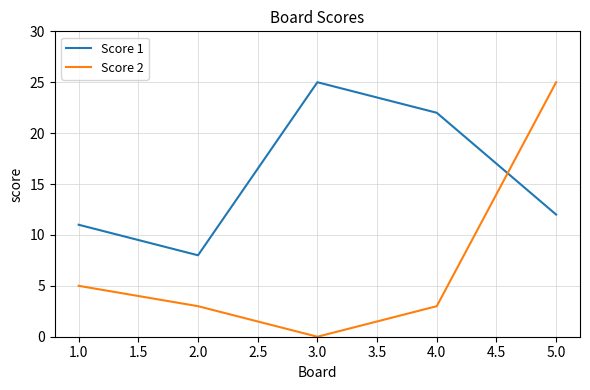

Rank the series at 4.0 from lowest to highest value.

Score 2, Score 1